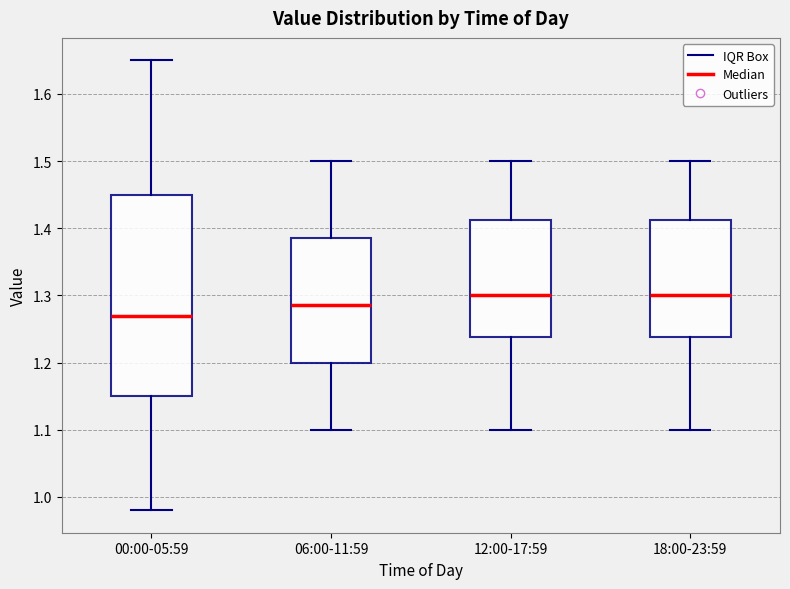

Reading left to right, read every box against the y-axis: the position of its median line, the range the box covers, and the ends of its whiskers. The values are not printed on the chart, so give them approximately, as read against the axis.

00:00-05:59: median 1.27, box 1.15 to 1.45, whiskers 0.98 to 1.65
06:00-11:59: median 1.29, box 1.20 to 1.39, whiskers 1.10 to 1.50
12:00-17:59: median 1.30, box 1.24 to 1.41, whiskers 1.10 to 1.50
18:00-23:59: median 1.30, box 1.24 to 1.41, whiskers 1.10 to 1.50